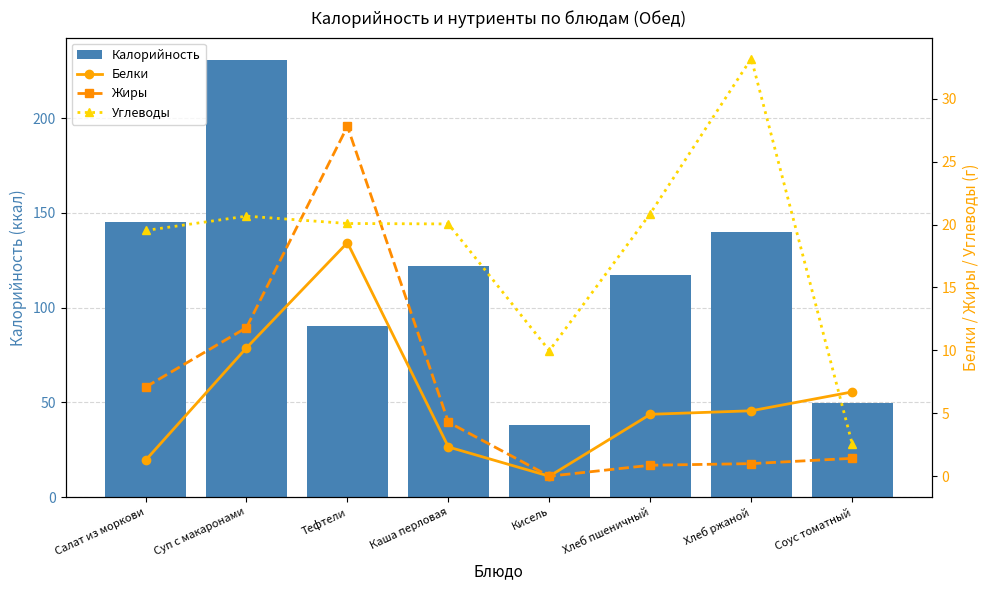

At which label is Белки closest to 9?

Суп с макаронами